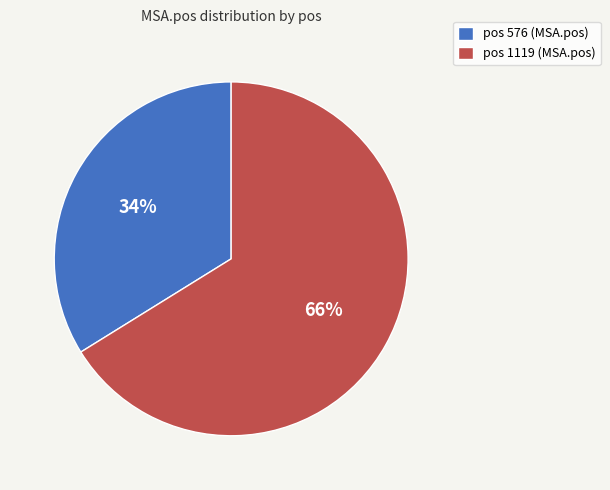

Rank the categories by value from lowest to highest.

pos 576 (MSA.pos), pos 1119 (MSA.pos)